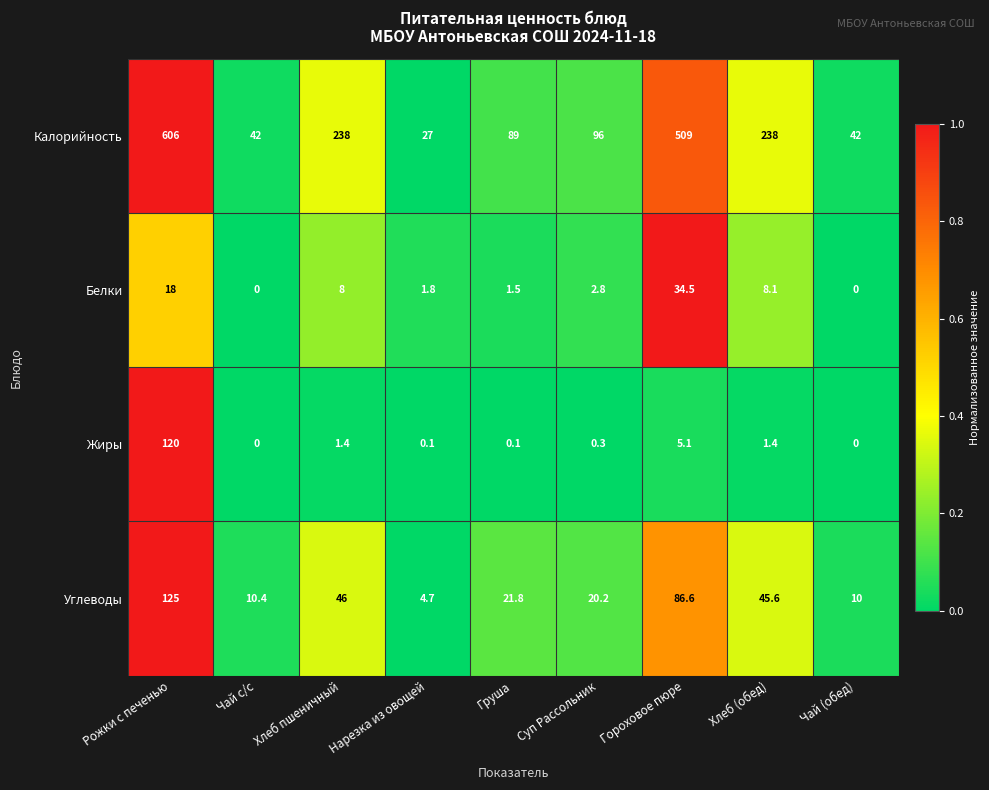

At how many categories does at least one series exceed 0?

9